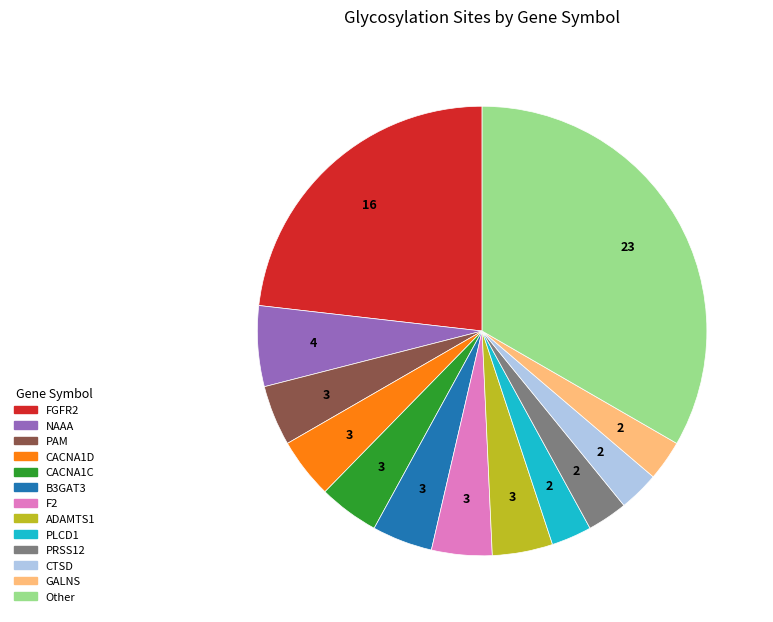

Is there a majority slice in this chart?

No